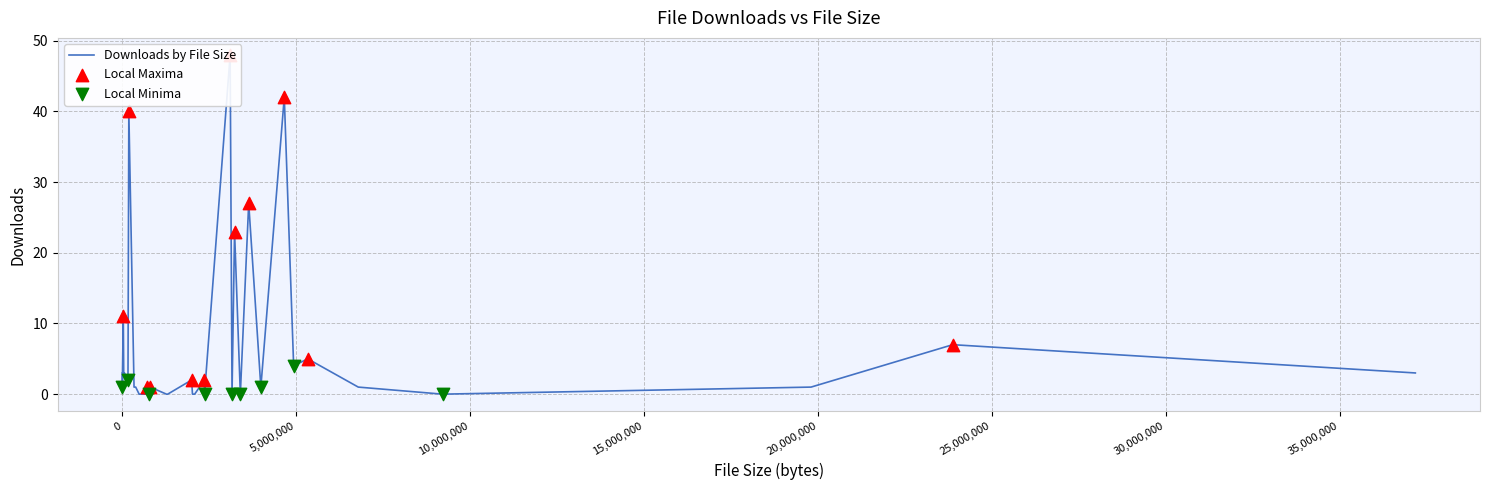

What is the change in value from 381344 to 4922835?

+3